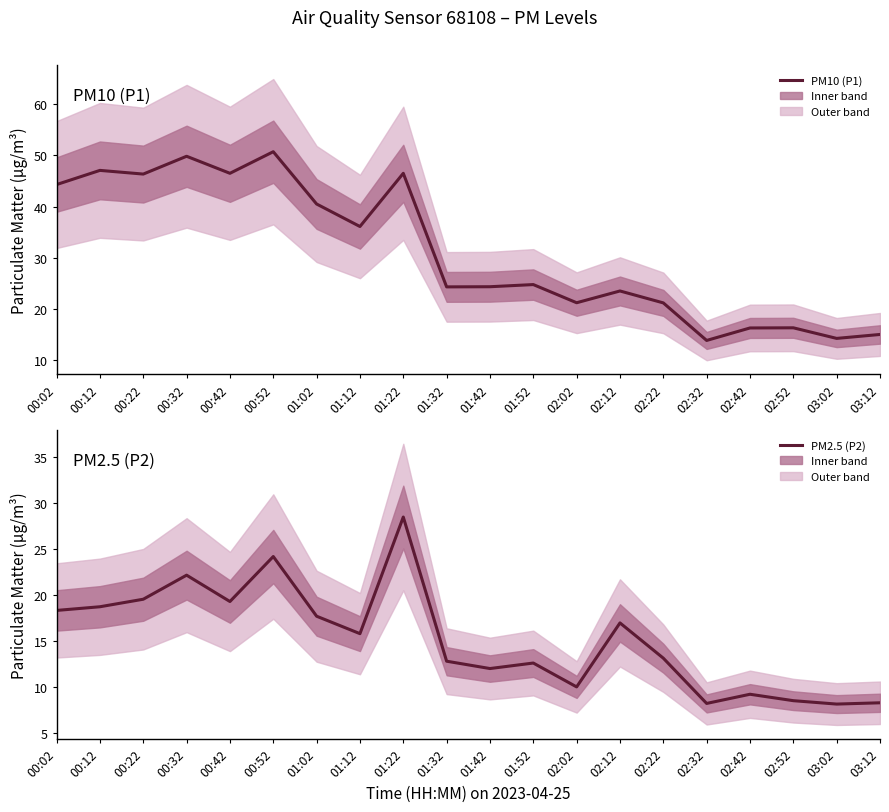

True or false: PM10 (P1) and PM2.5 (P2) cross at least once.

False